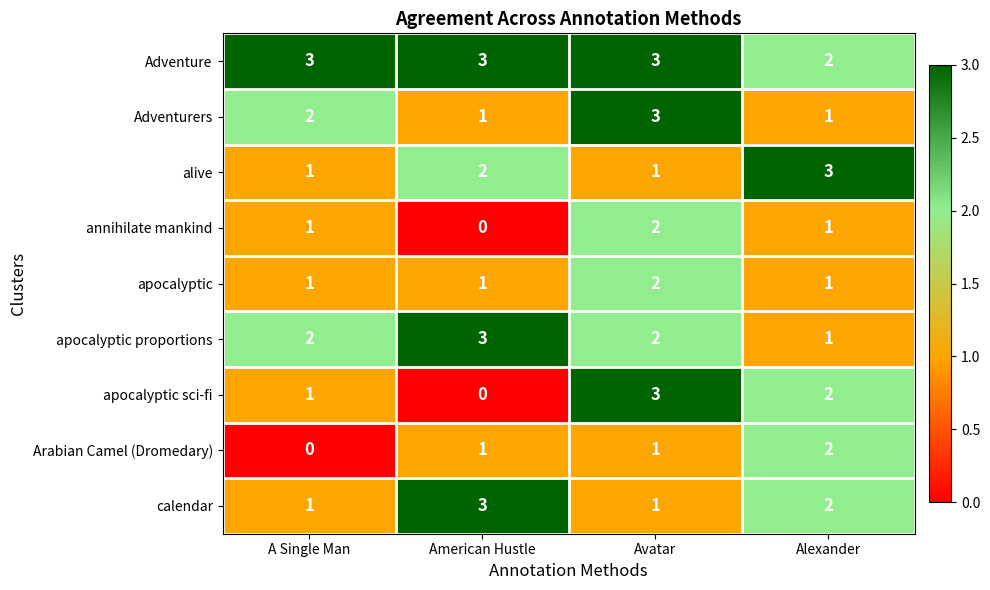

What is the sum of all calendar values?

7